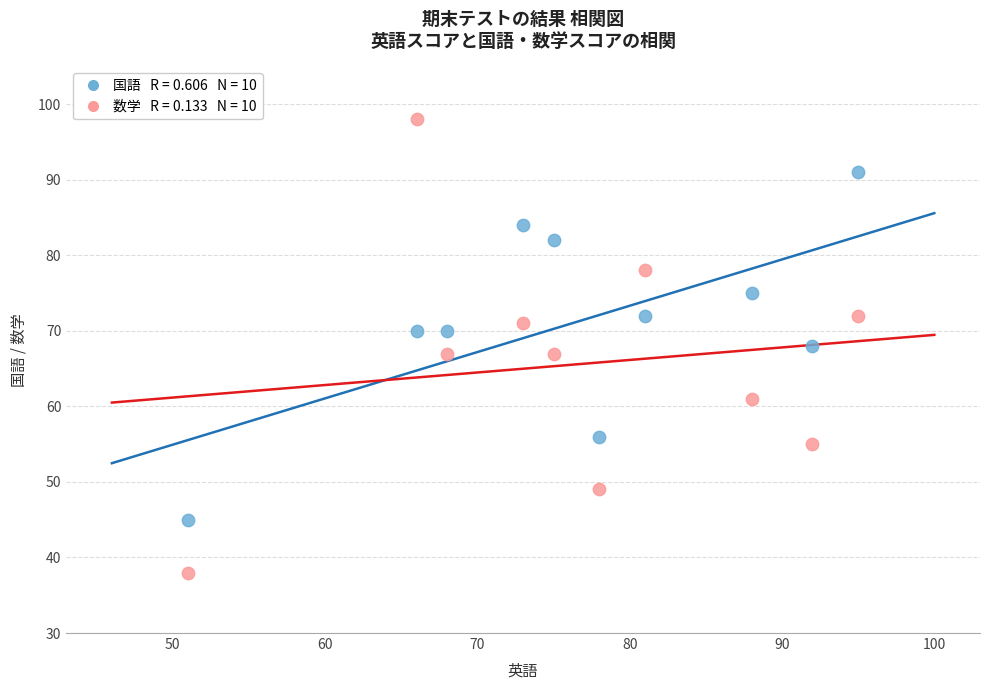

Across all data points, what is the range of Y values (max minus min)?

60